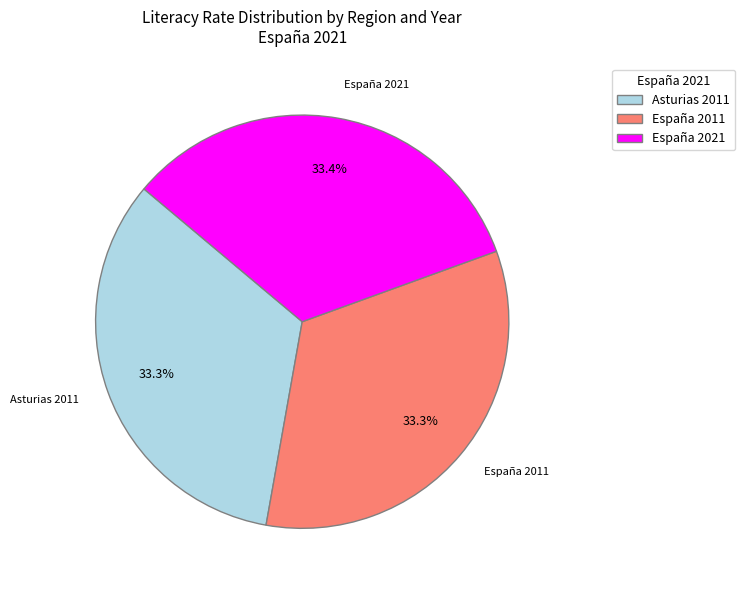

Does any single category account for the majority?

No